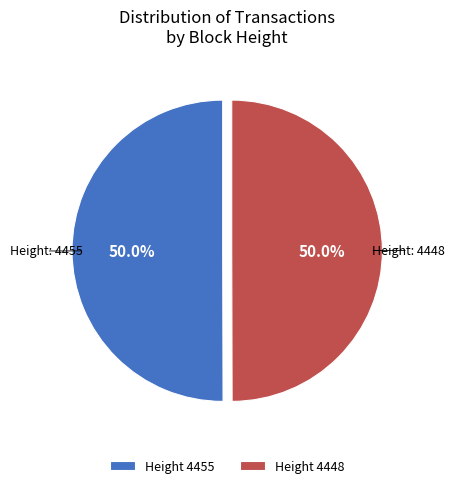

Approximately how many times larger is the value at Height 4448 compared to Height 4455?

1.0